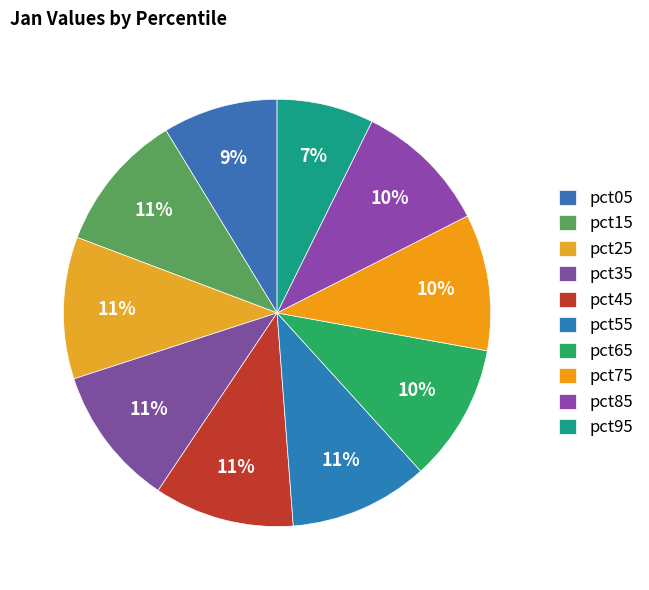

Count the number of slices in the pie.

10